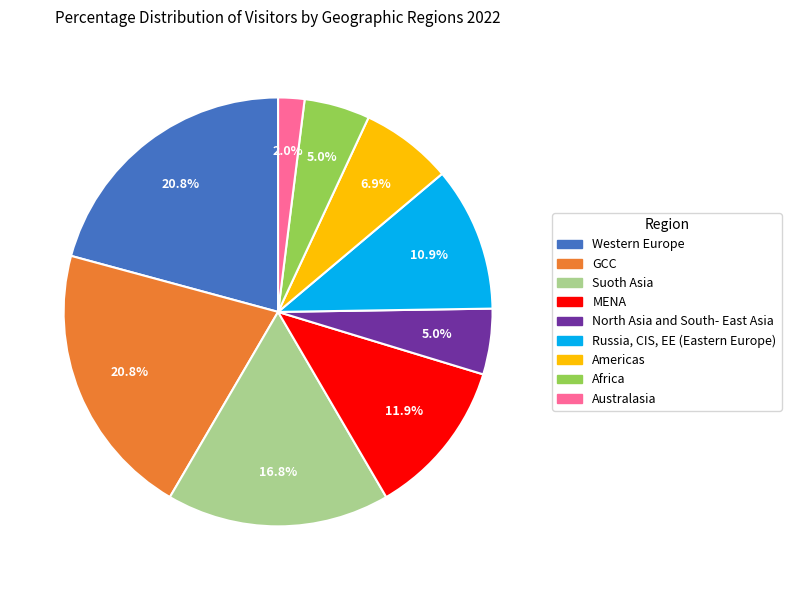

Does any single category account for the majority?

No